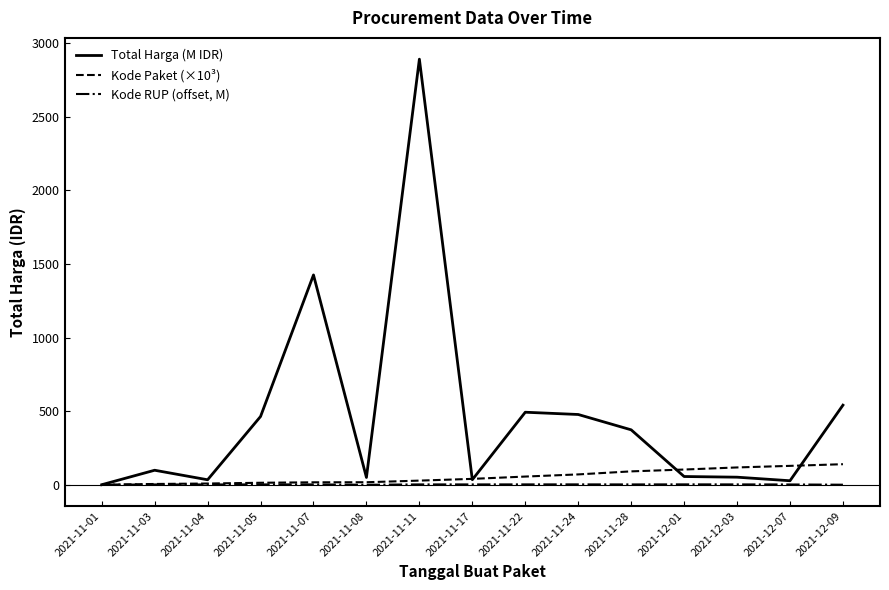

True or false: Total Harga (M IDR) has more than 1 points higher than both neighbors.

True